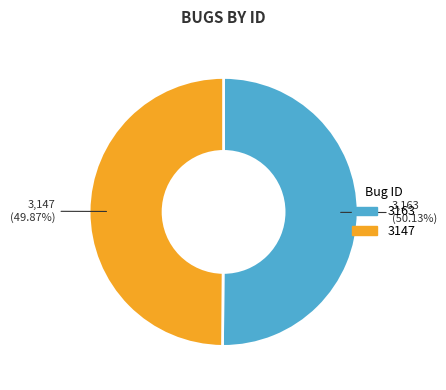

How many segments does this pie chart have?

2